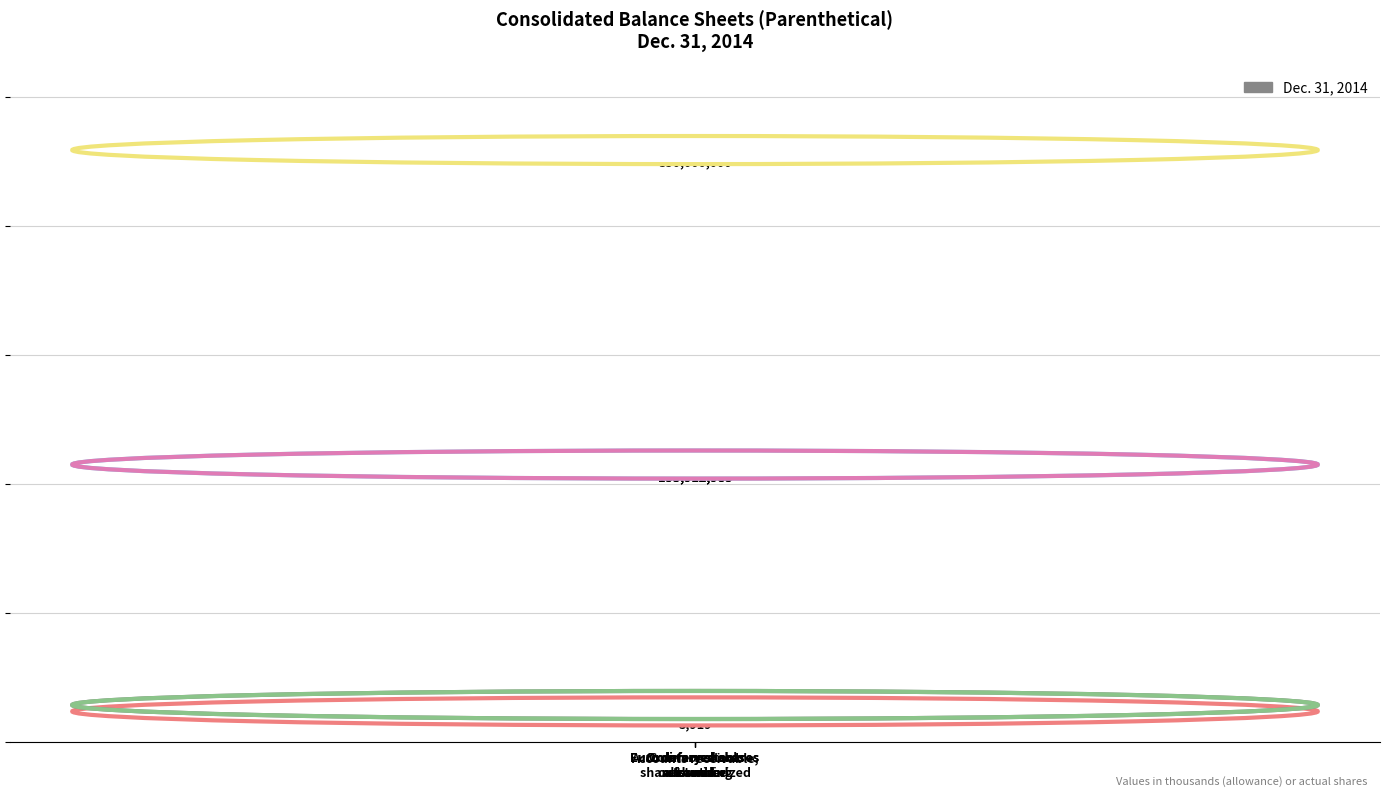

What is the sum of all values?

665829889